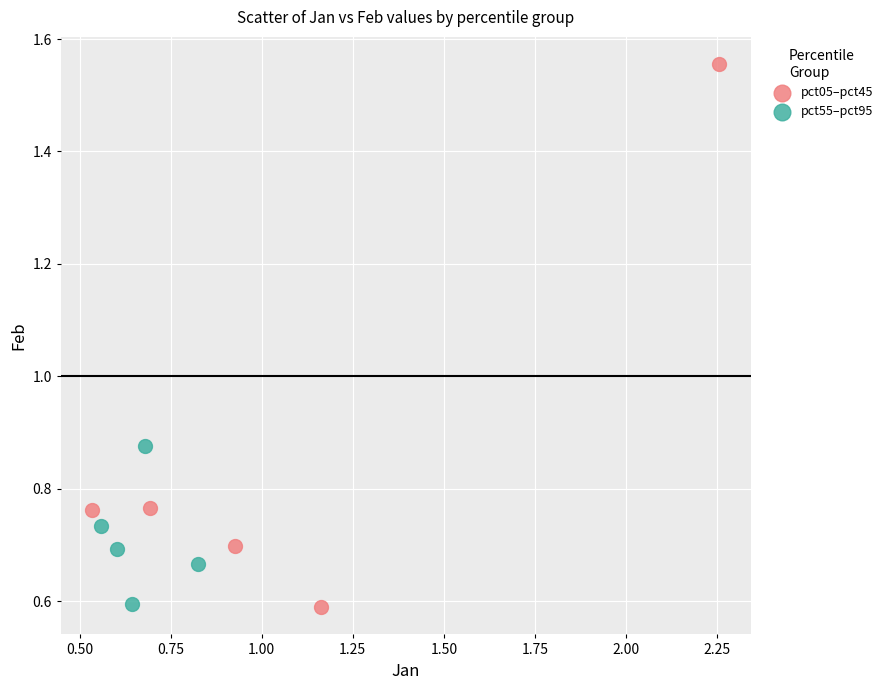

Which series has the largest Y range (max minus min)?

pct05–pct45